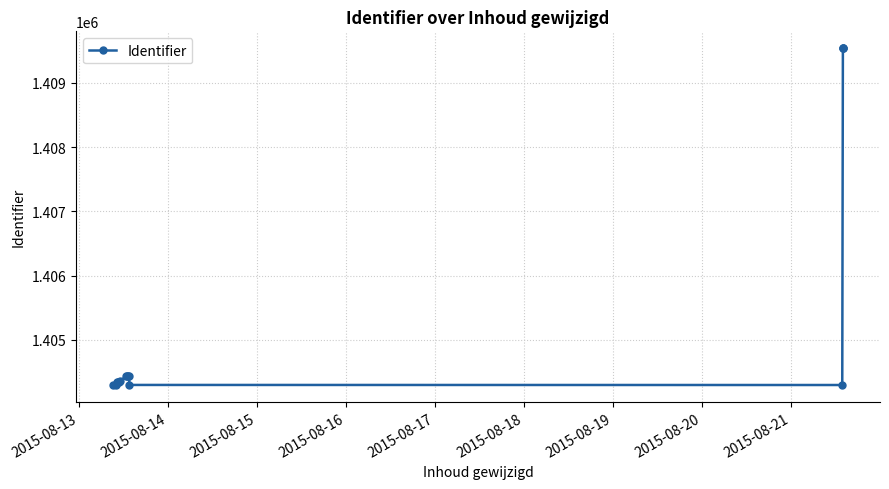

What is the minimum value shown in the chart?

1404297